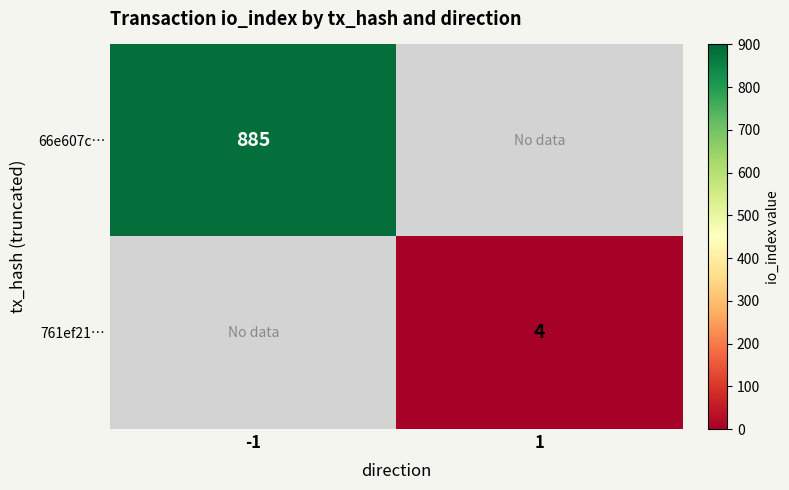

True or false: 66e607c… has a value of 335.9 at -1.

False